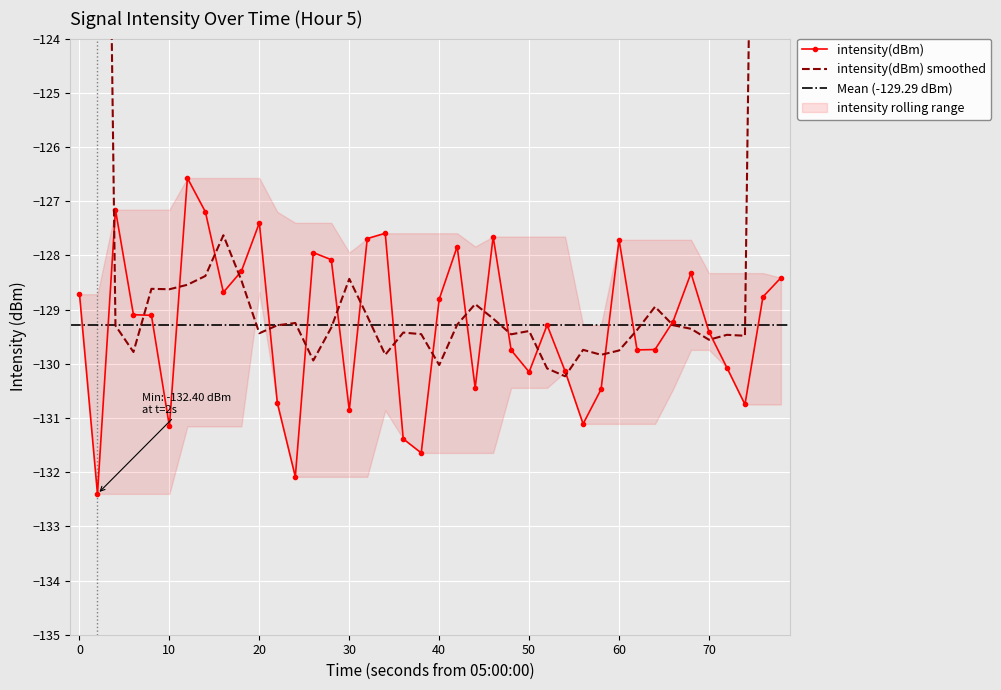

True or false: intensity(dBm) has more than 1 interior local peaks.

True